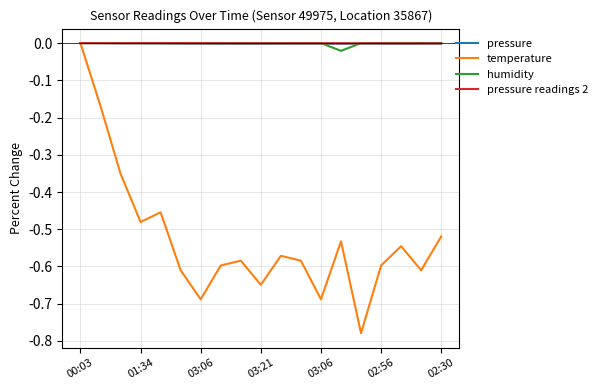

Which series has the widest spread of values?

temperature